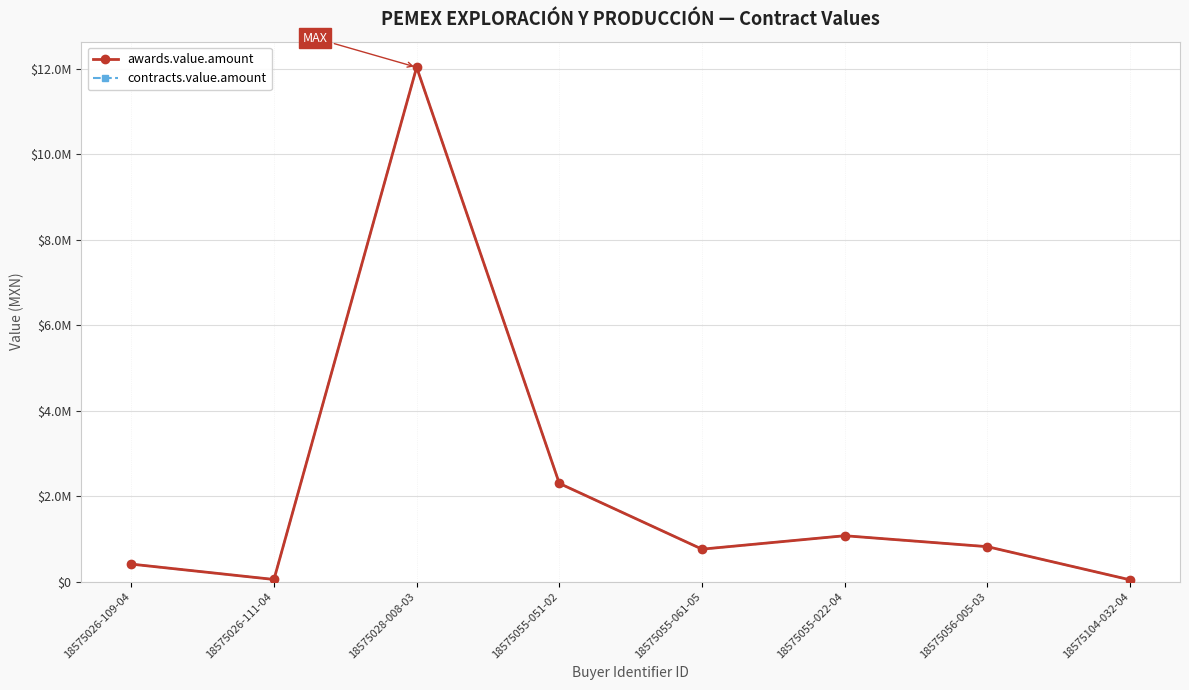

Is this an area chart (filled region under the line)?

No